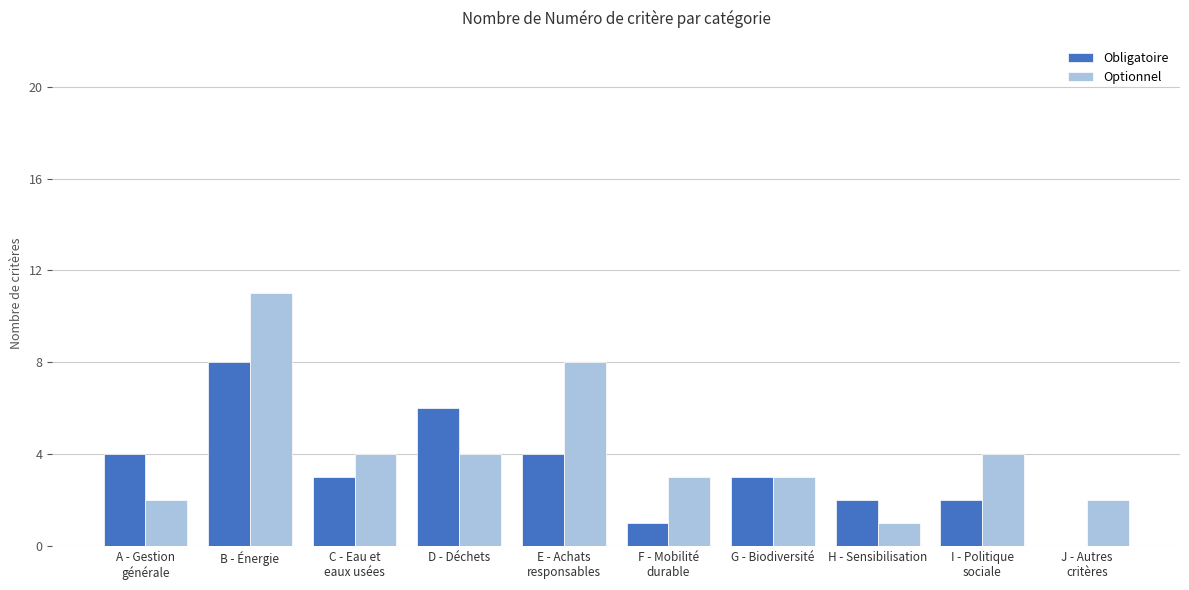

At which label does Obligatoire reach its peak?

B - Énergie